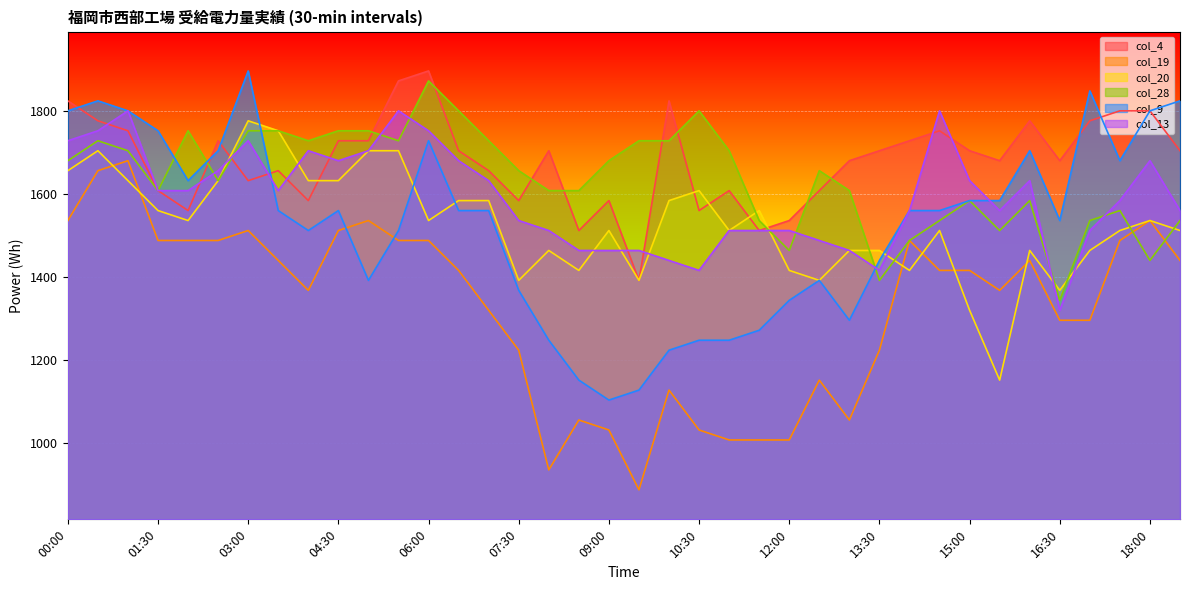

At which category is the sum across all series the highest?

00:30